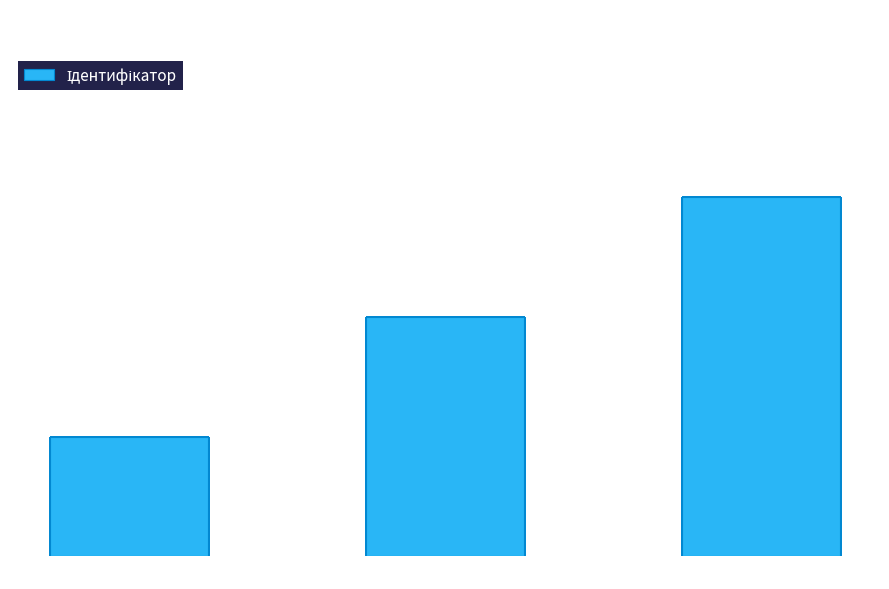

Reading left to right, extract all data points from this chart.

1	2	3